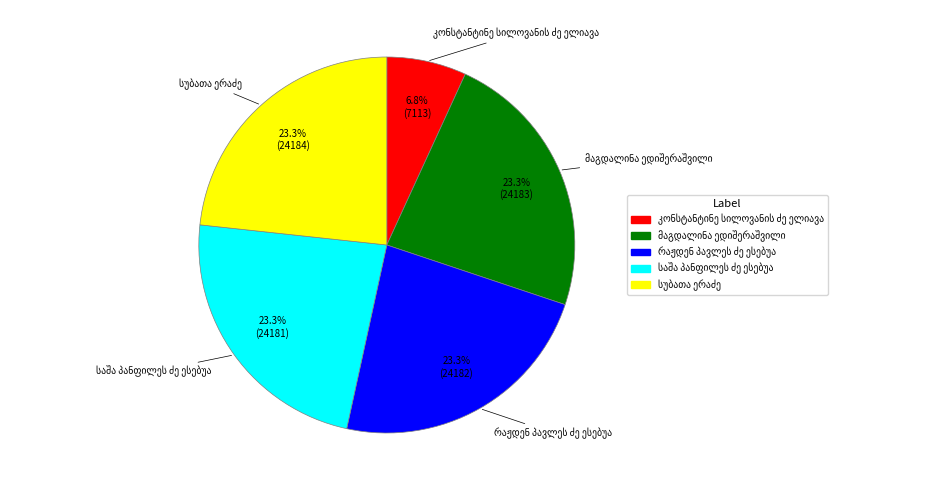

Is there any slice that represents more than half of the pie?

No